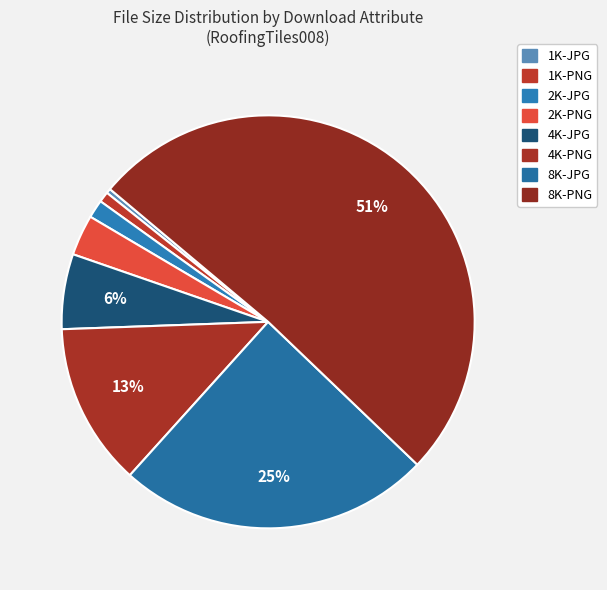

Count the number of slices in the pie.

8